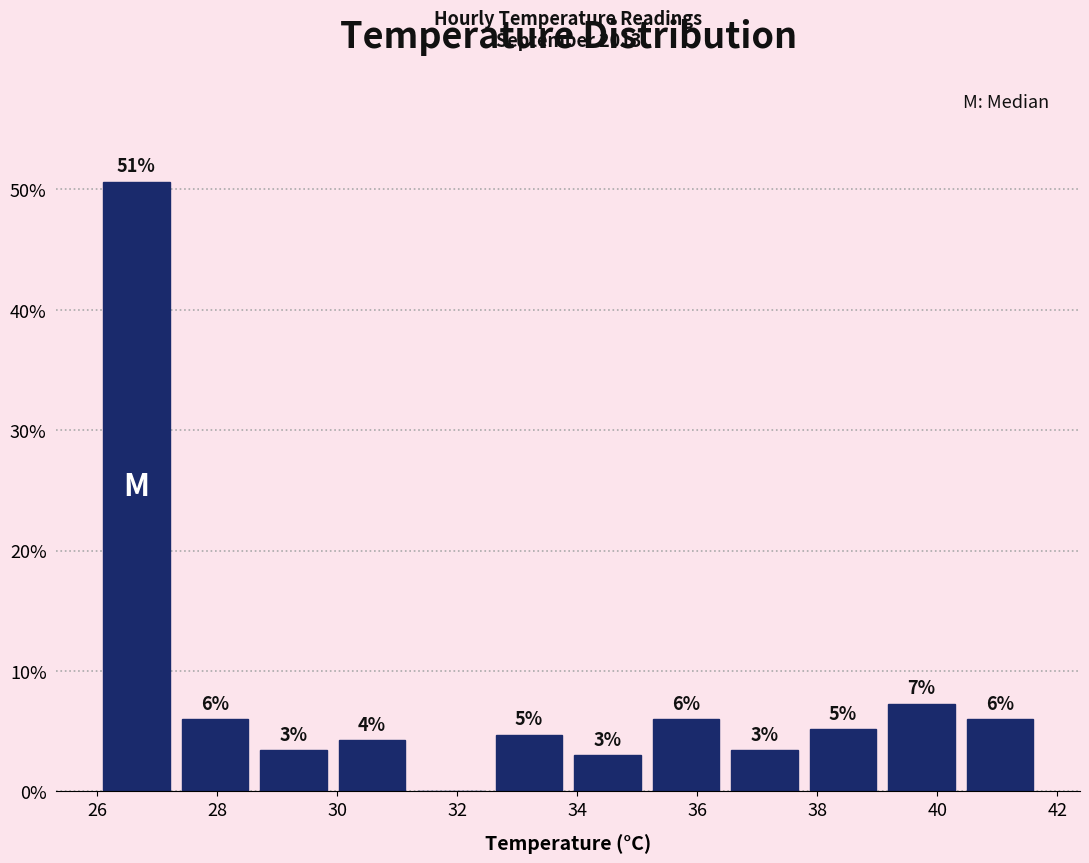

Over which range of the x-axis is the bar tallest?

26.0 to 27.4